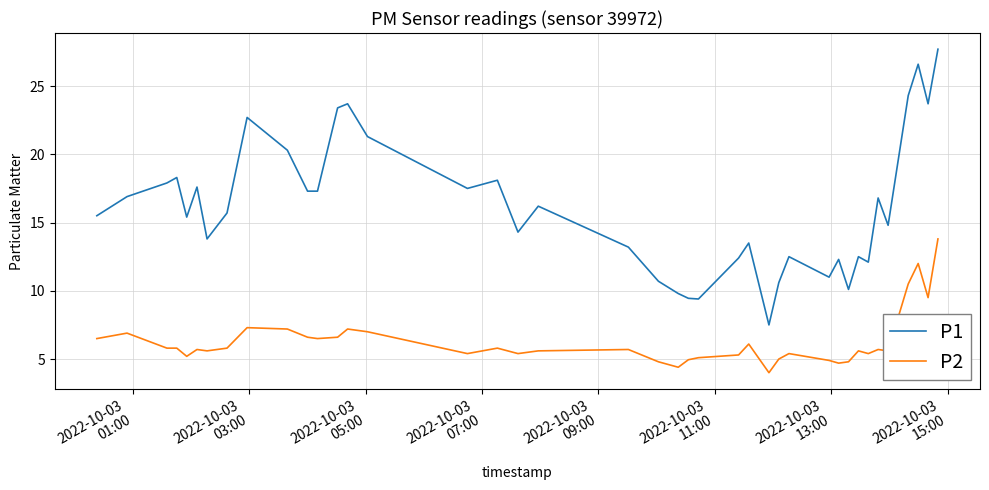

What is the smallest value displayed?

4.0